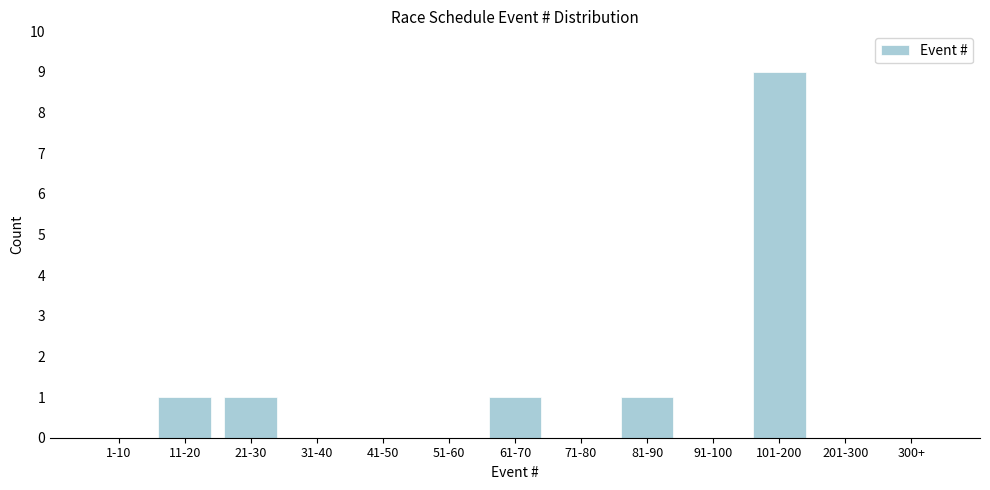

Reading left to right, transcribe all the data shown in this chart.

1-10=0	11-20=1	21-30=1	31-40=0	41-50=0	51-60=0	61-70=1	71-80=0	81-90=1	91-100=0	101-200=9	201-300=0	300+=0